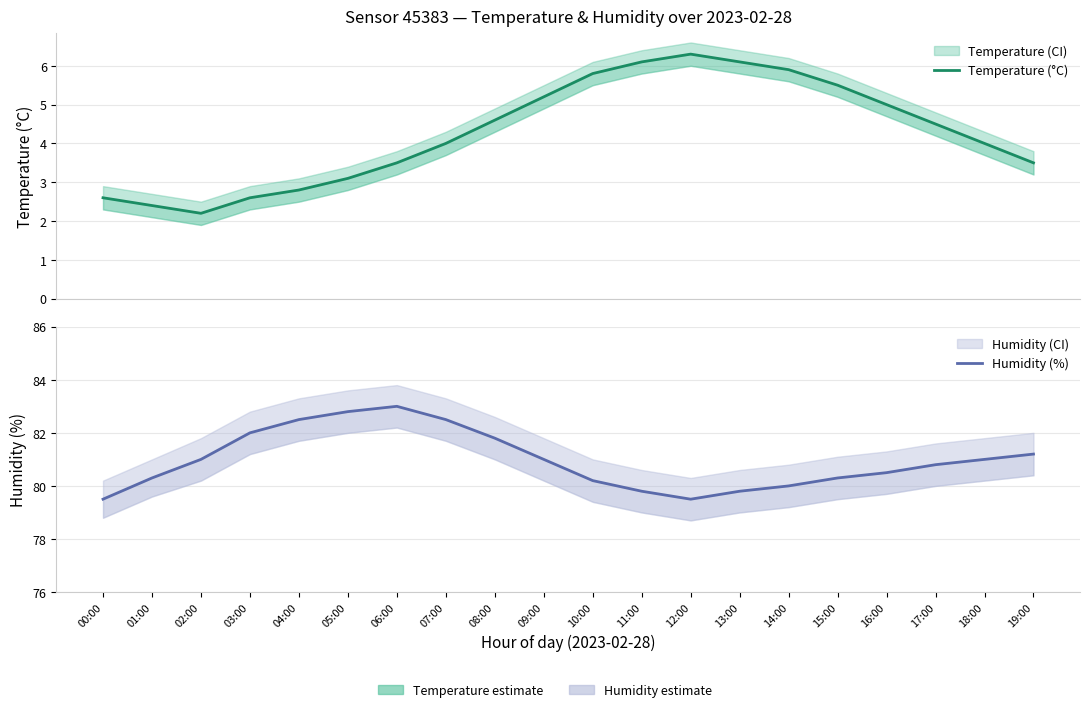

At which category does Humidity (%) reach its first local valley?

12:00